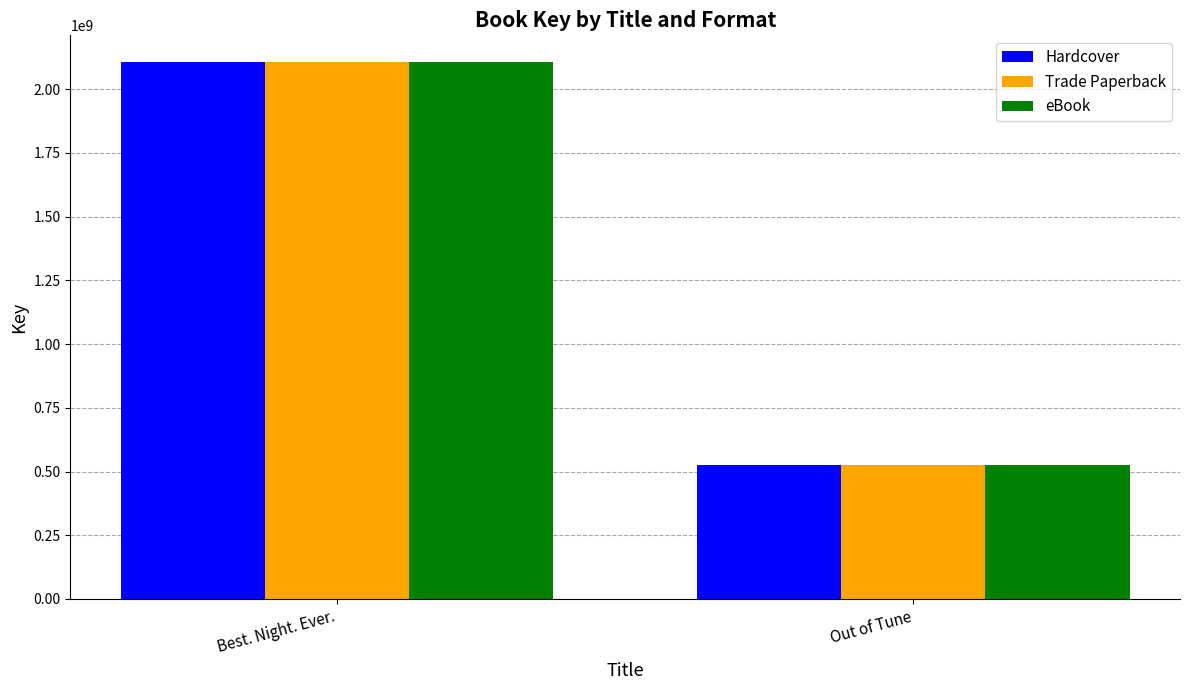

List the labels in order of Trade Paperback value, smallest first.

Out of Tune, Best. Night. Ever.